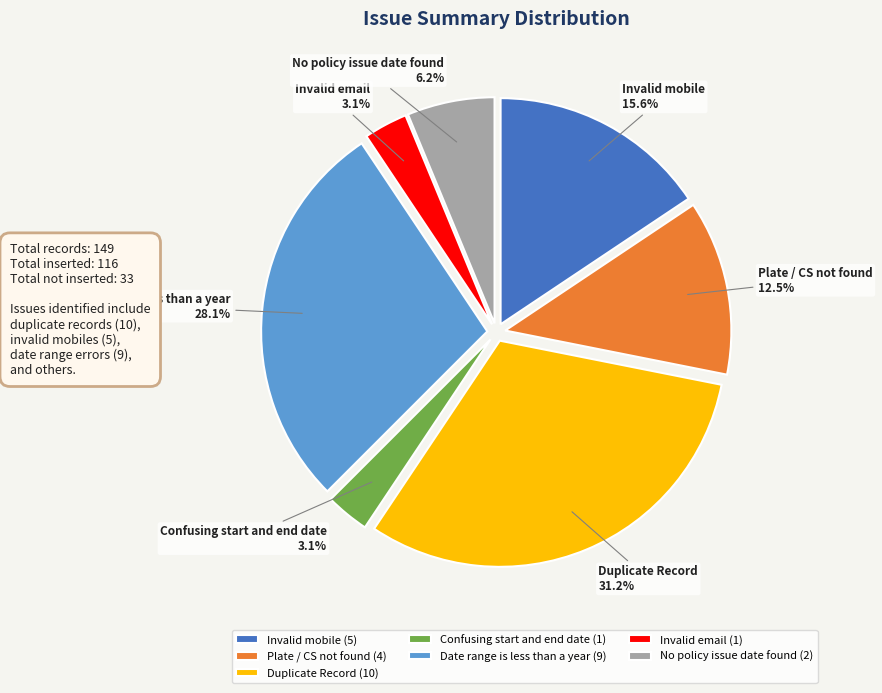

Between Duplicate Record (10) and Confusing start and end date (1), which is larger?

Duplicate Record (10)